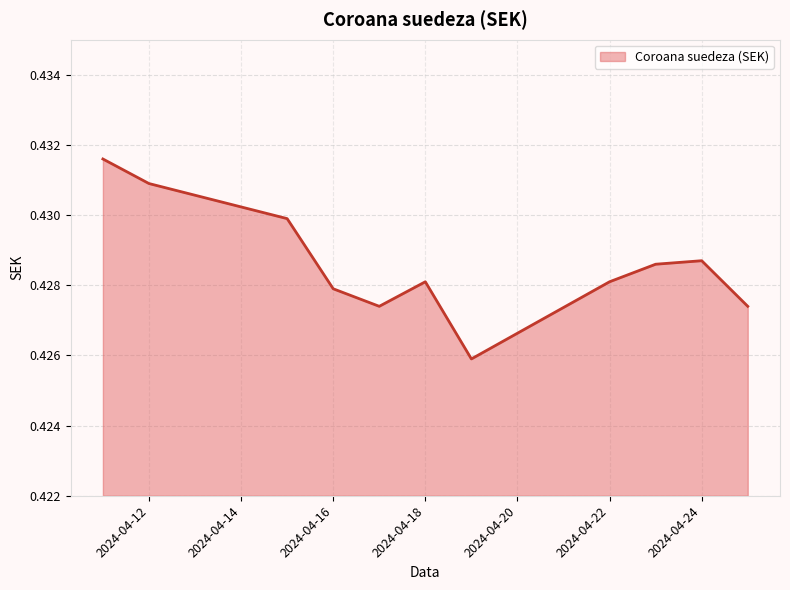

Does the chart display data point markers on the line(s)?

No